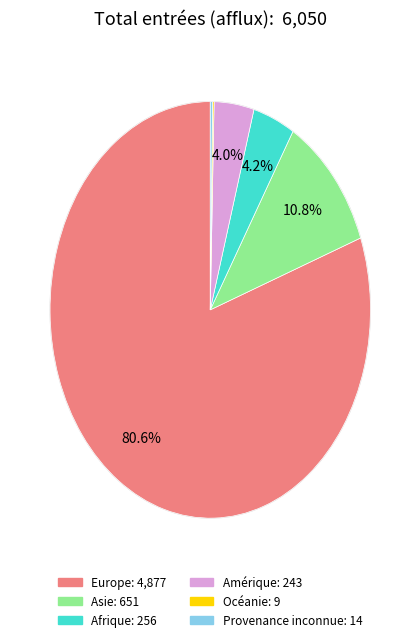

Which category has the biggest portion of the pie?

Europe